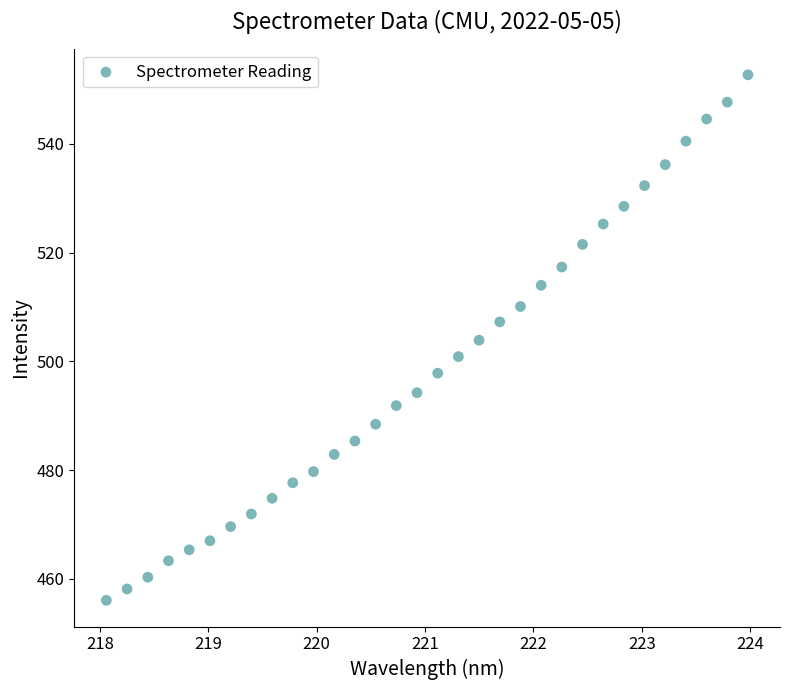

What is the range of Y values (max minus min)?

96.7